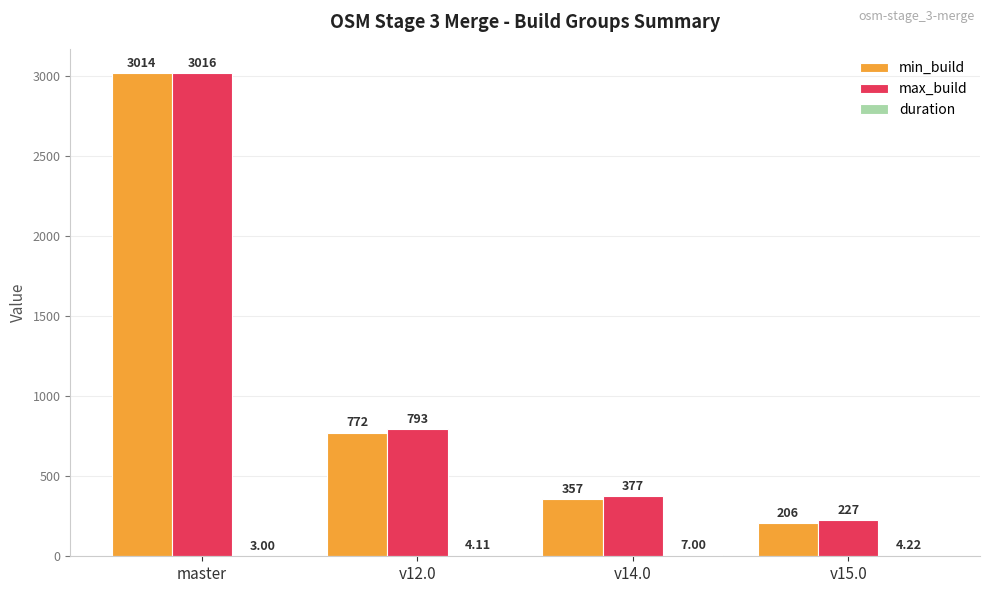

At which category does the chart reach its peak across all series?

master